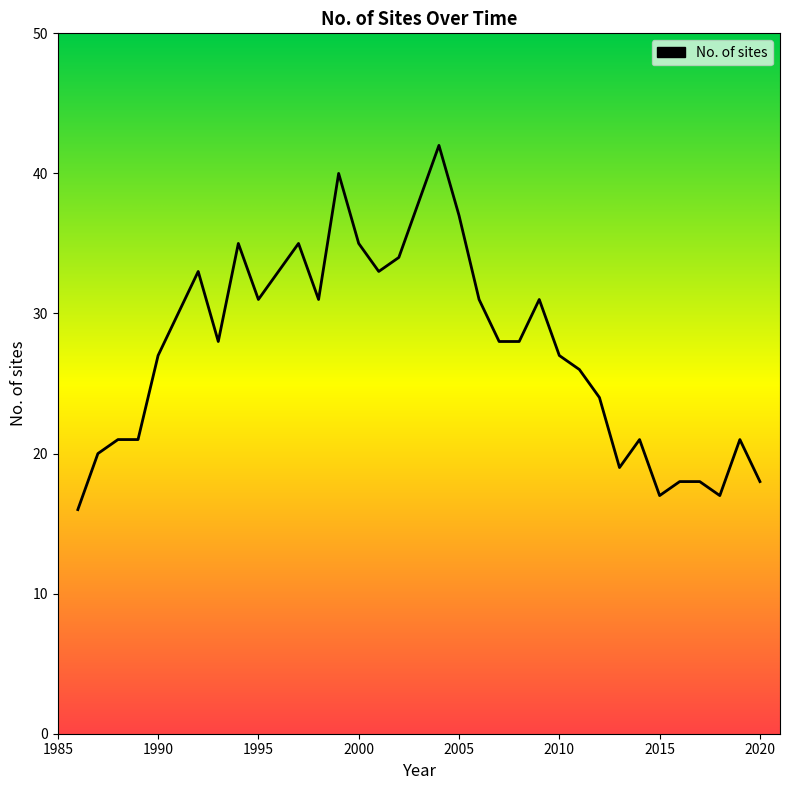

What is the difference between the maximum and minimum values?

26